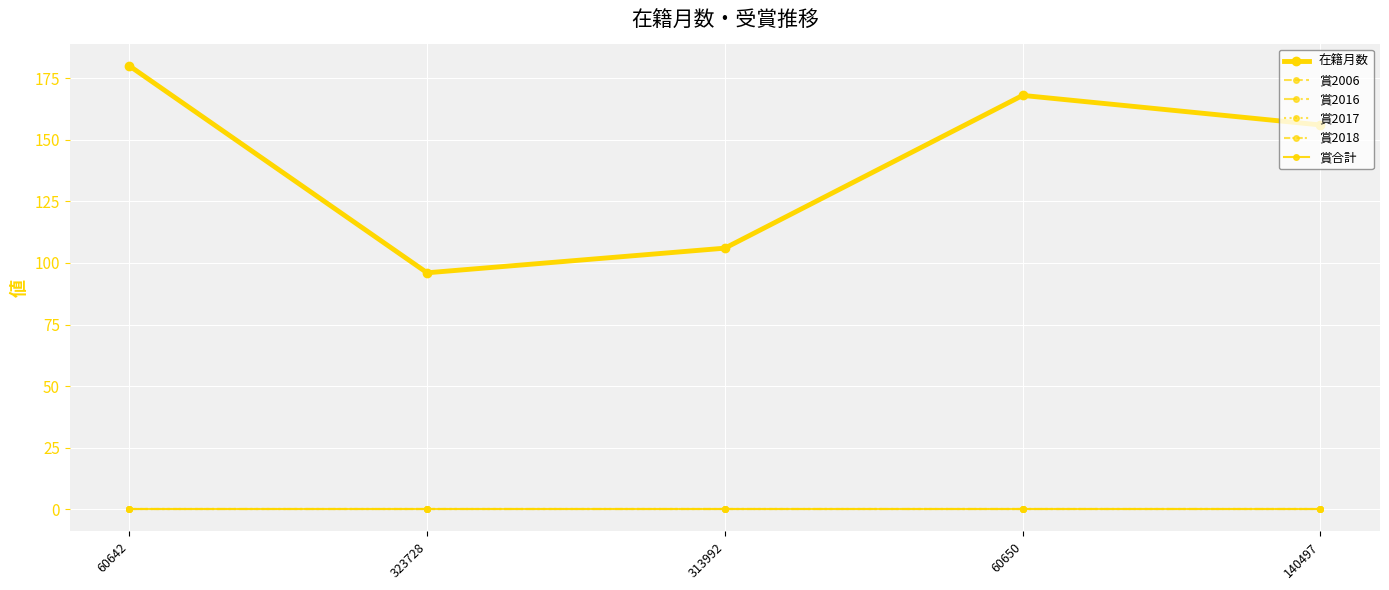

Does the chart have visible grid lines?

Yes